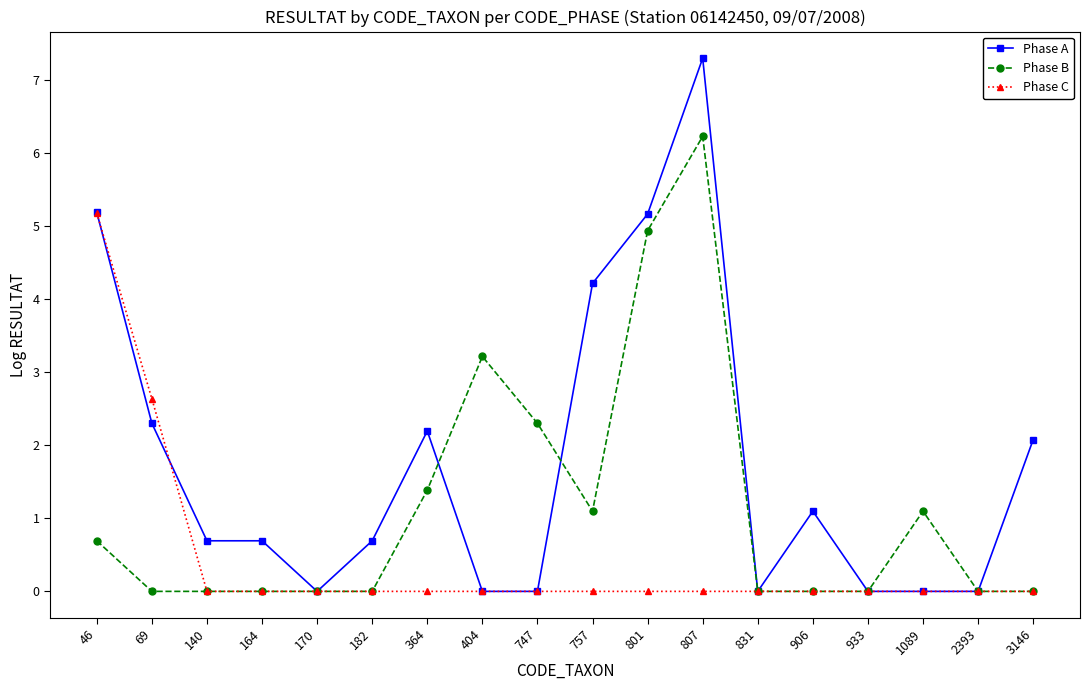

List the series in order of their peak value, lowest first.

Phase C, Phase B, Phase A